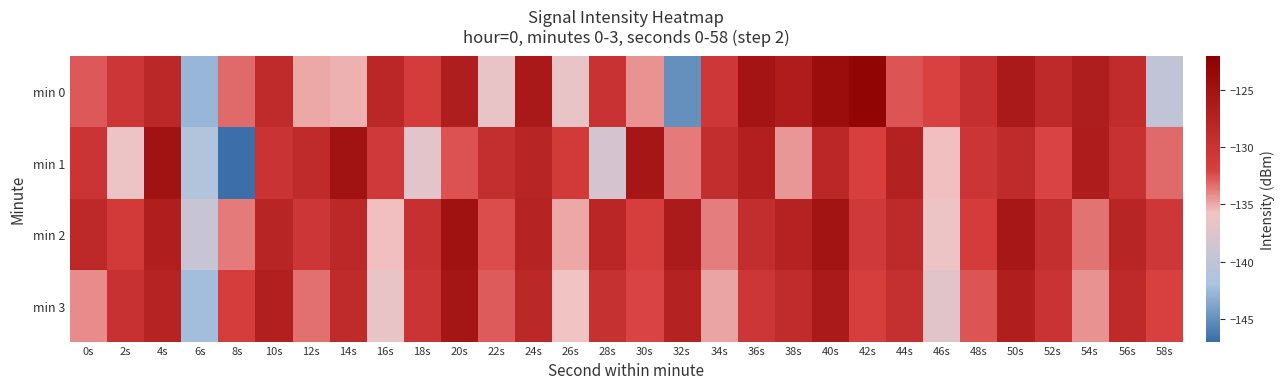

Rank the series at 6s from lowest to highest value.

min 0, min 3, min 1, min 2